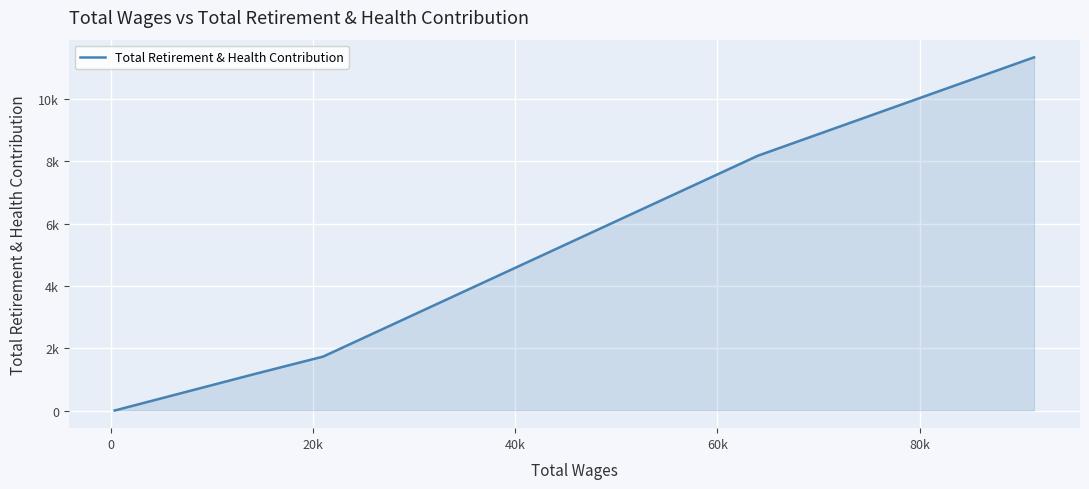

At which label is the value closest to 5668?

40k